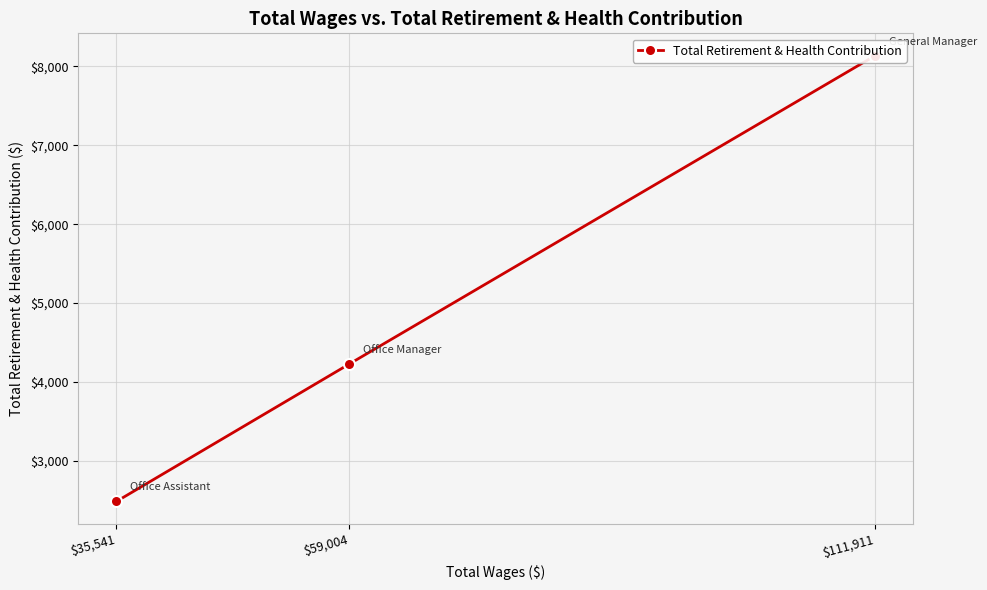

Which category has the lowest value across all series?

$35,541